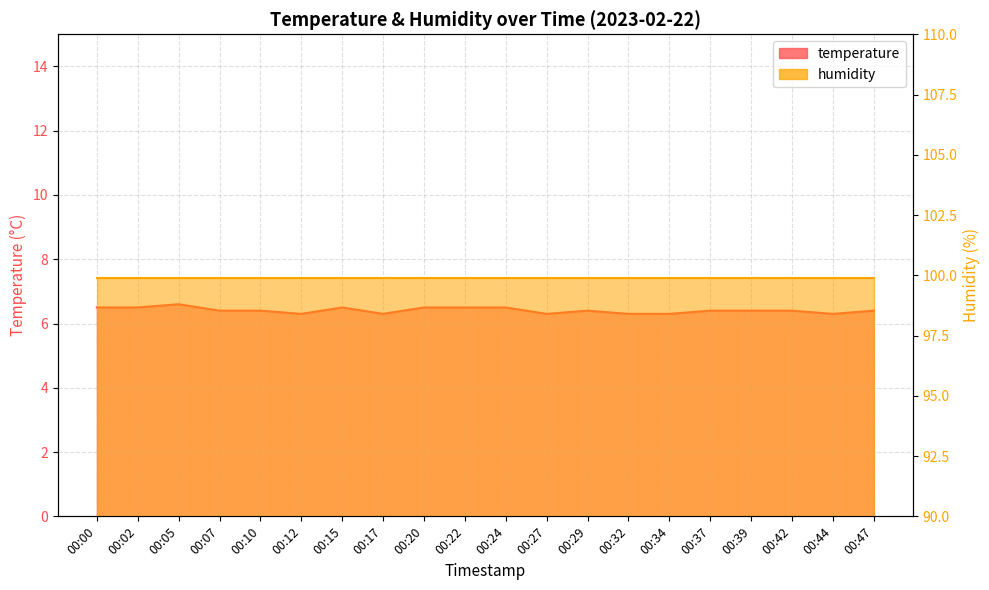

What is the value of the 7th point from the left?

6.5